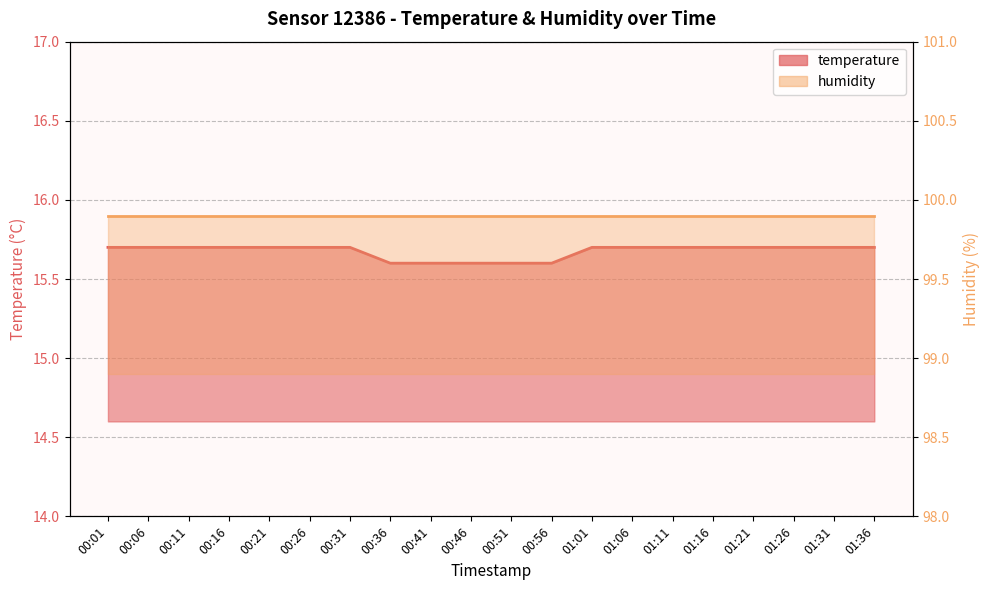

How many values are between 15 and 16?

20